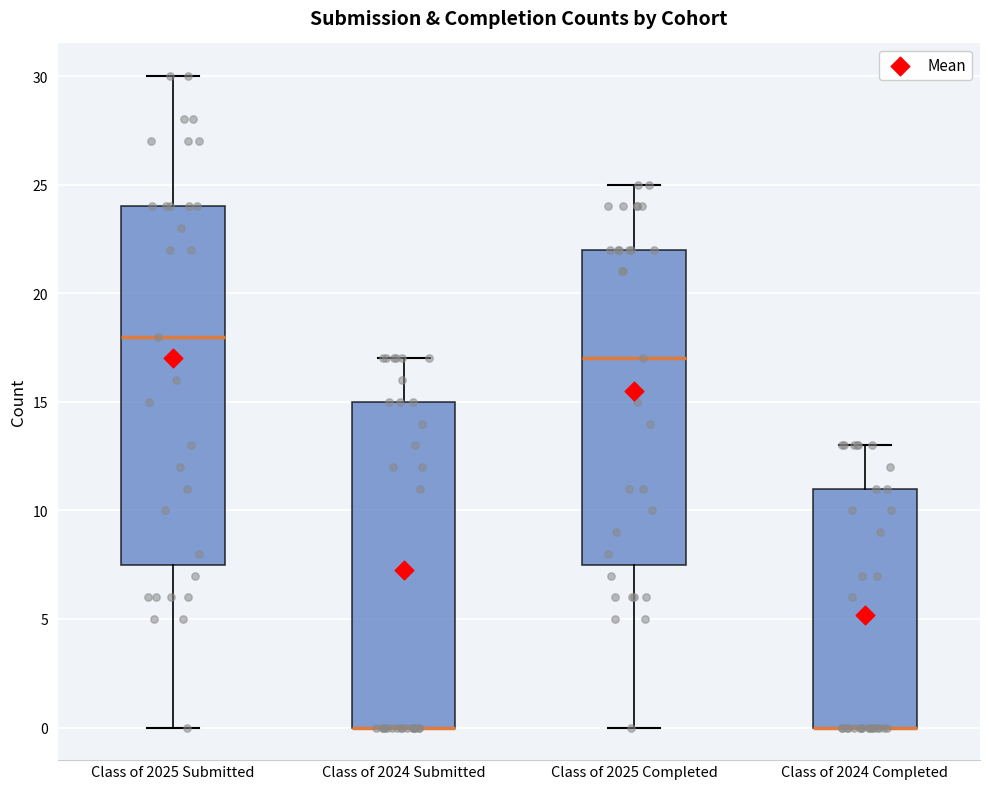

Reading left to right, read every box against the y-axis: the position of its median line, the range the box covers, and the ends of its whiskers. The values are not printed on the chart, so give them approximately, as read against the axis.

Class of 2025 Submitted: median 18.0, box 7.5 to 24.0, whiskers 0.0 to 30.0
Class of 2024 Submitted: median 0.0 (drawn on the box's lower edge), box 0.0 to 15.0, whiskers 0.0 to 17.0
Class of 2025 Completed: median 17.0, box 7.5 to 22.0, whiskers 0.0 to 25.0
Class of 2024 Completed: median 0.0 (drawn on the box's lower edge), box 0.0 to 11.0, whiskers 0.0 to 13.0